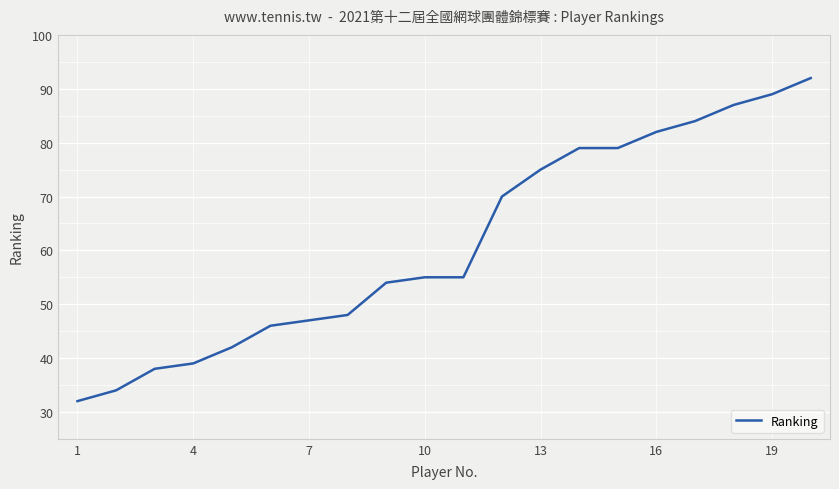

What is the sum of all values?

1227